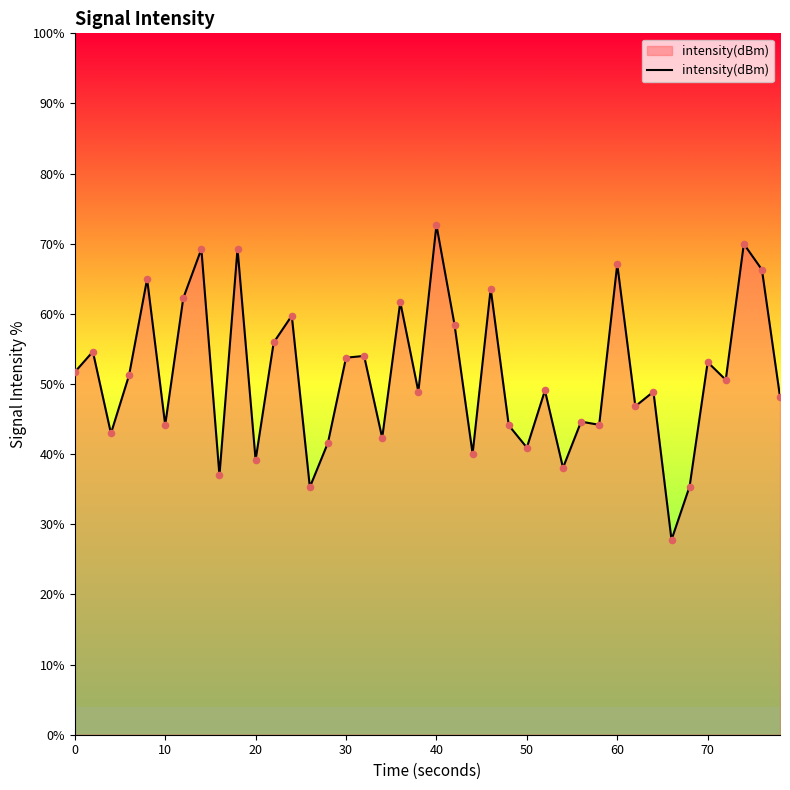

What is the minimum value shown in the chart?

27.8